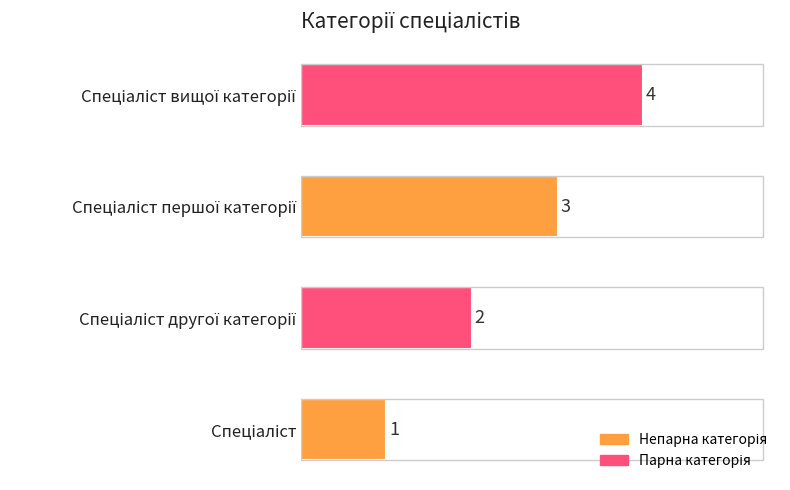

Does the chart contain any negative values?

No